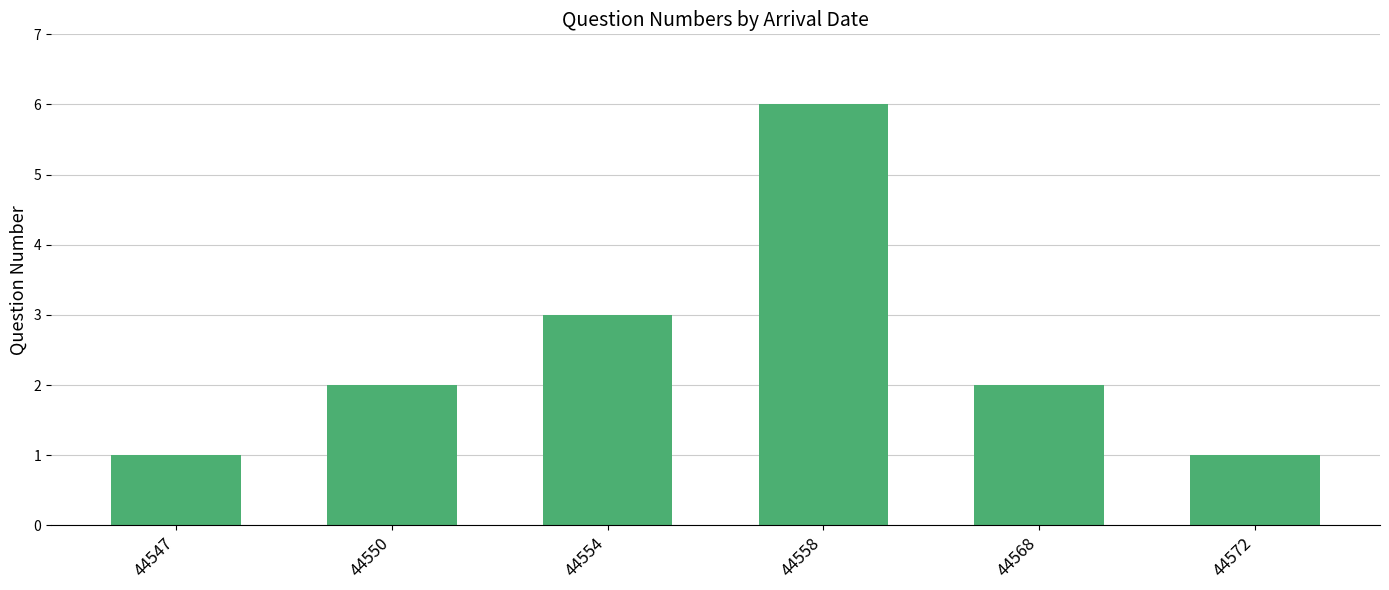

What is the sum of the values at 44558 and 44547?

7